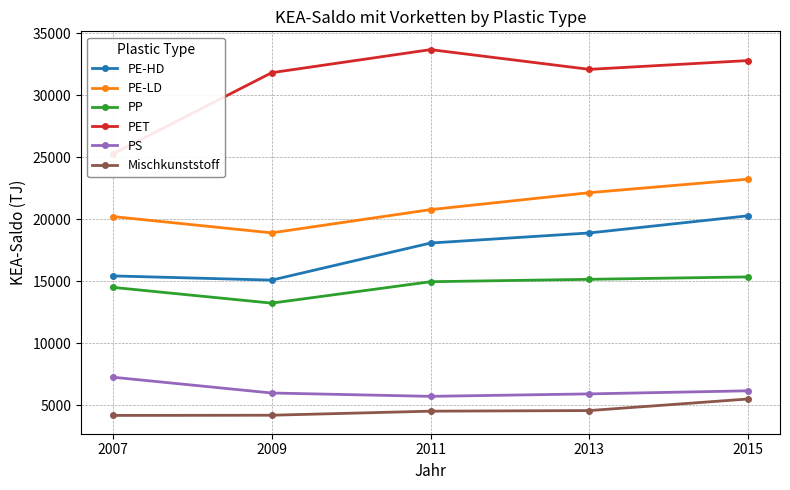

How many values in the PP series exceed 14965?

2